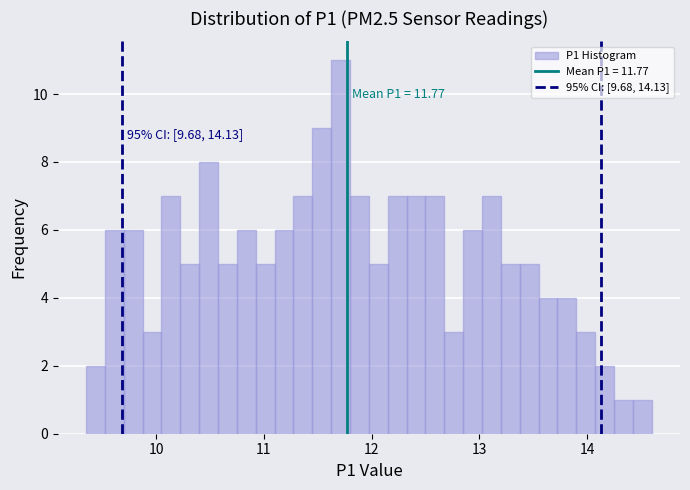

Read against the x-axis, roughly where is the centre of the tallest bar?

11.7